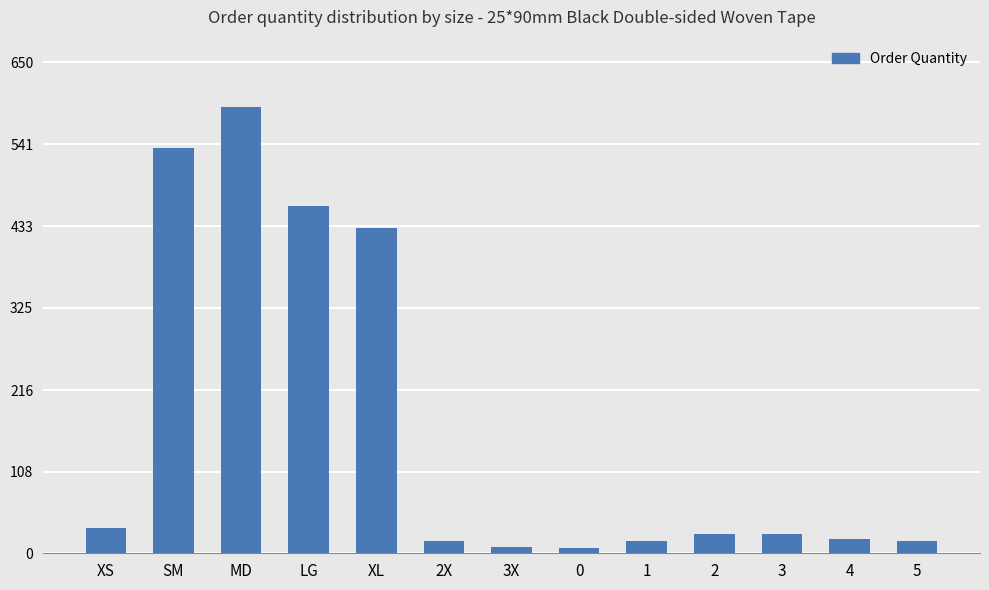

Count the number of categories in the chart.

13